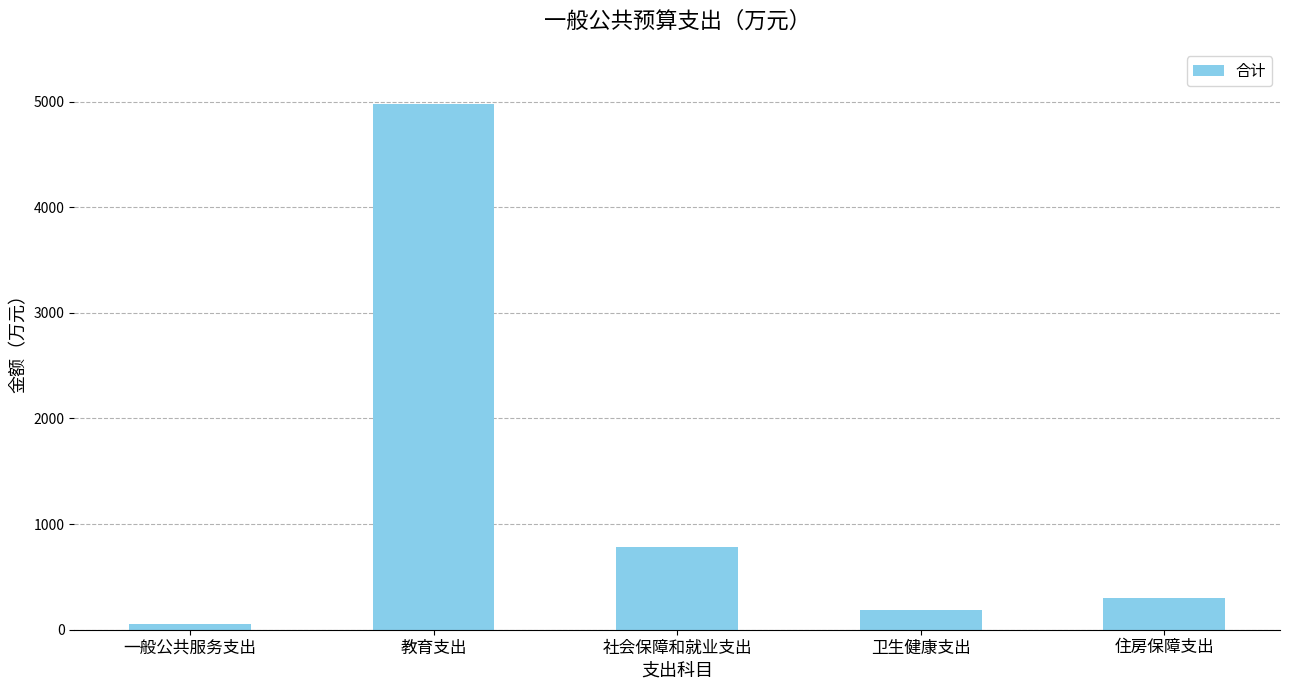

Rank the categories by value from lowest to highest.

一般公共服务支出, 卫生健康支出, 住房保障支出, 社会保障和就业支出, 教育支出